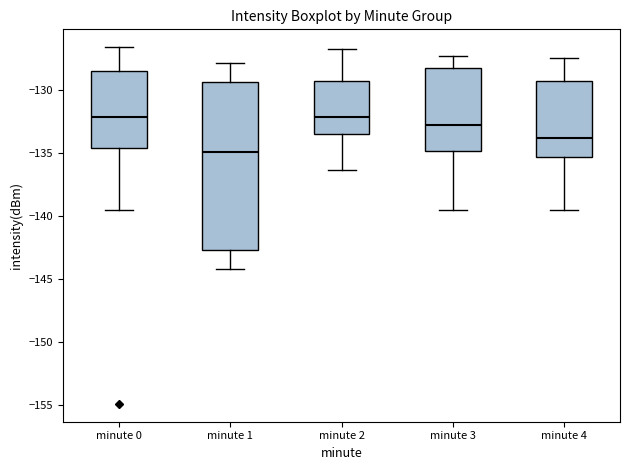

Comparing the boxes themselves (not the whiskers), which one is the tallest?

minute 1